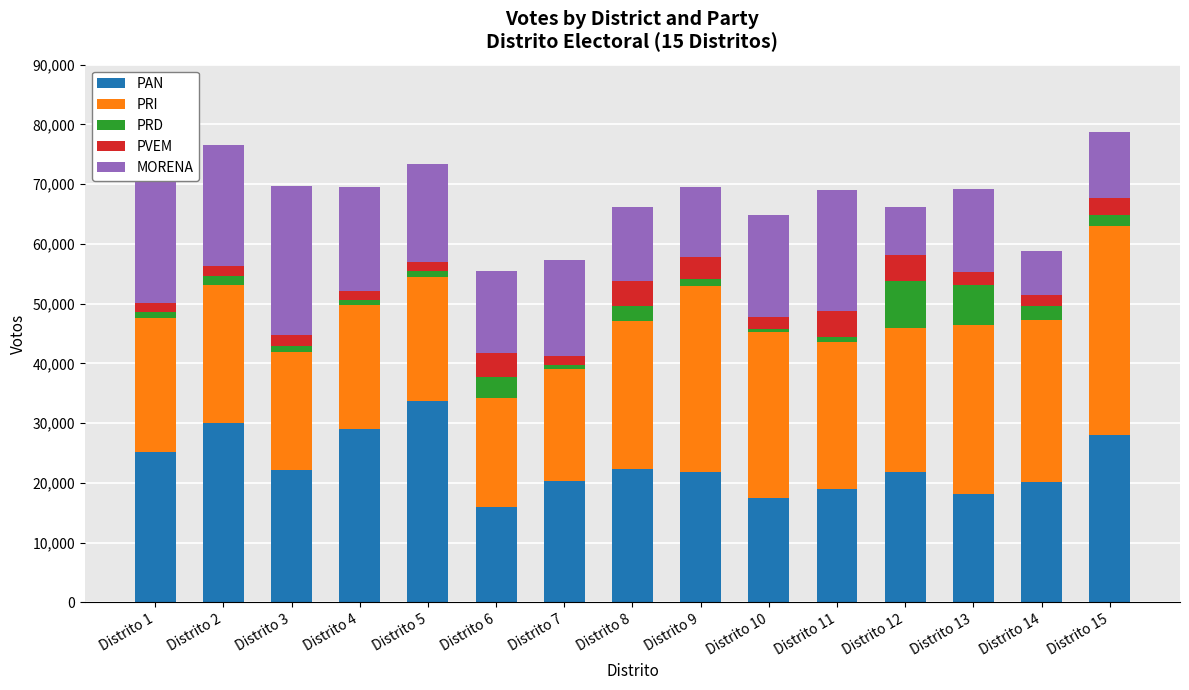

At which label does PAN reach its peak?

Distrito 5